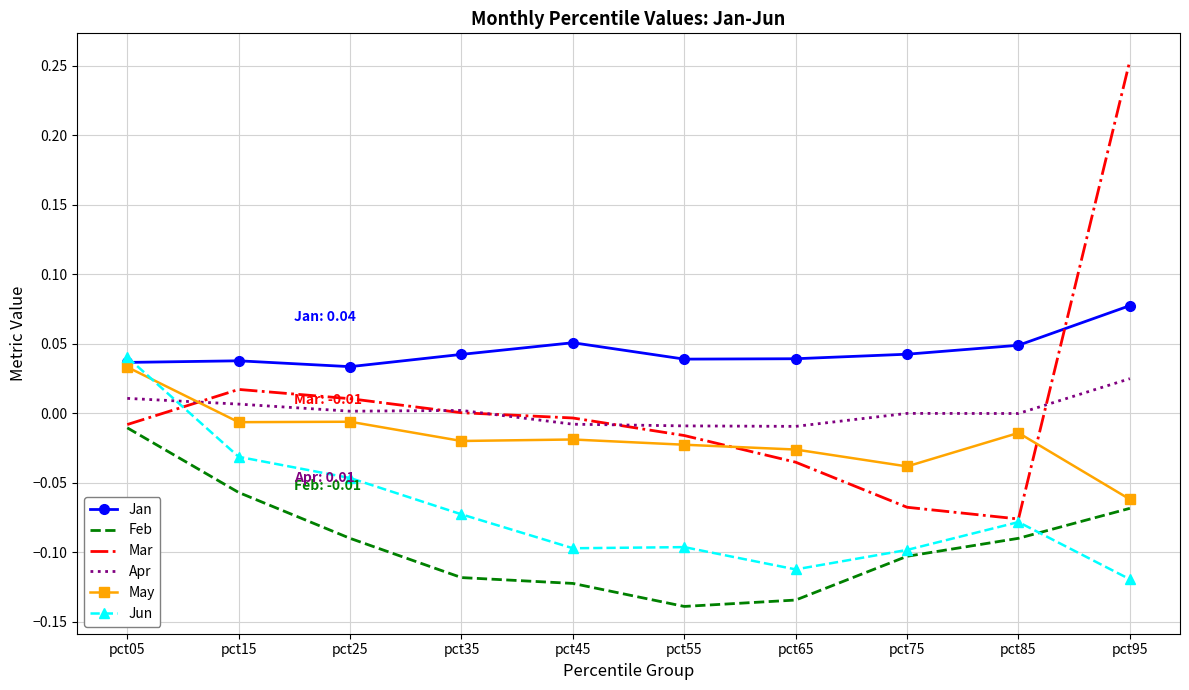

What is the spread (max minus min) of values at pct65?

0.2